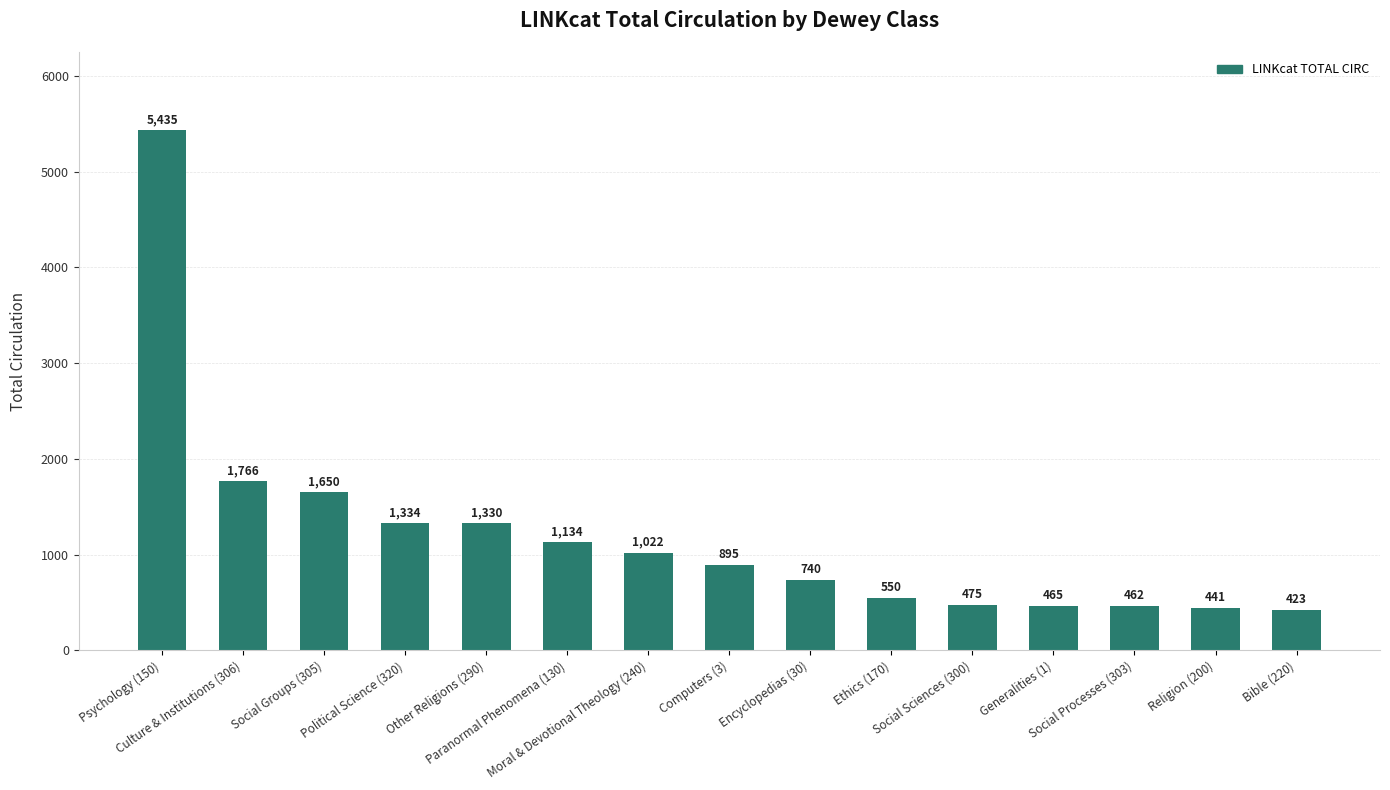

List the labels in order of value, smallest first.

Bible (220), Religion (200), Social Processes (303), Generalities (1), Social Sciences (300), Ethics (170), Encyclopedias (30), Computers (3), Moral & Devotional Theology (240), Paranormal Phenomena (130), Other Religions (290), Political Science (320), Social Groups (305), Culture & Institutions (306), Psychology (150)